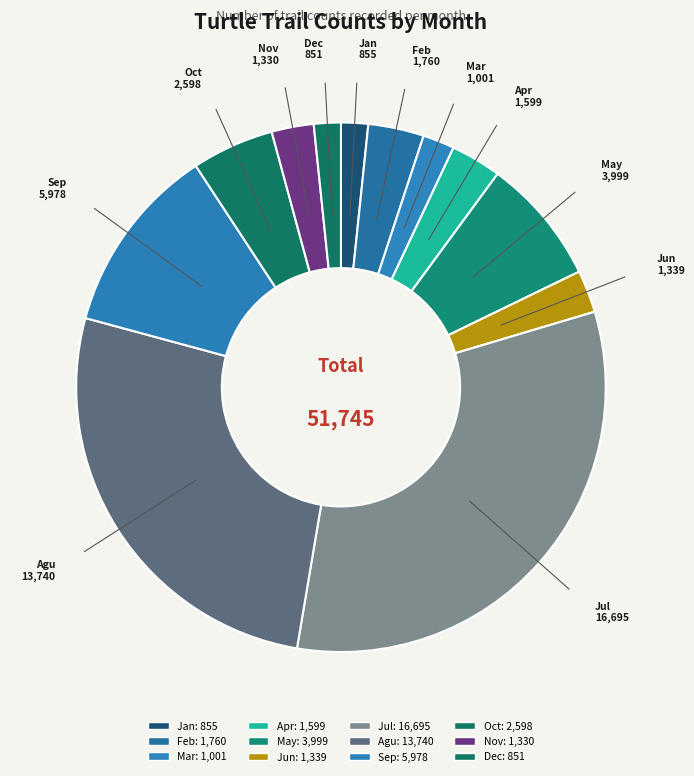

Is it true that Oct is 5% of the pie?

True